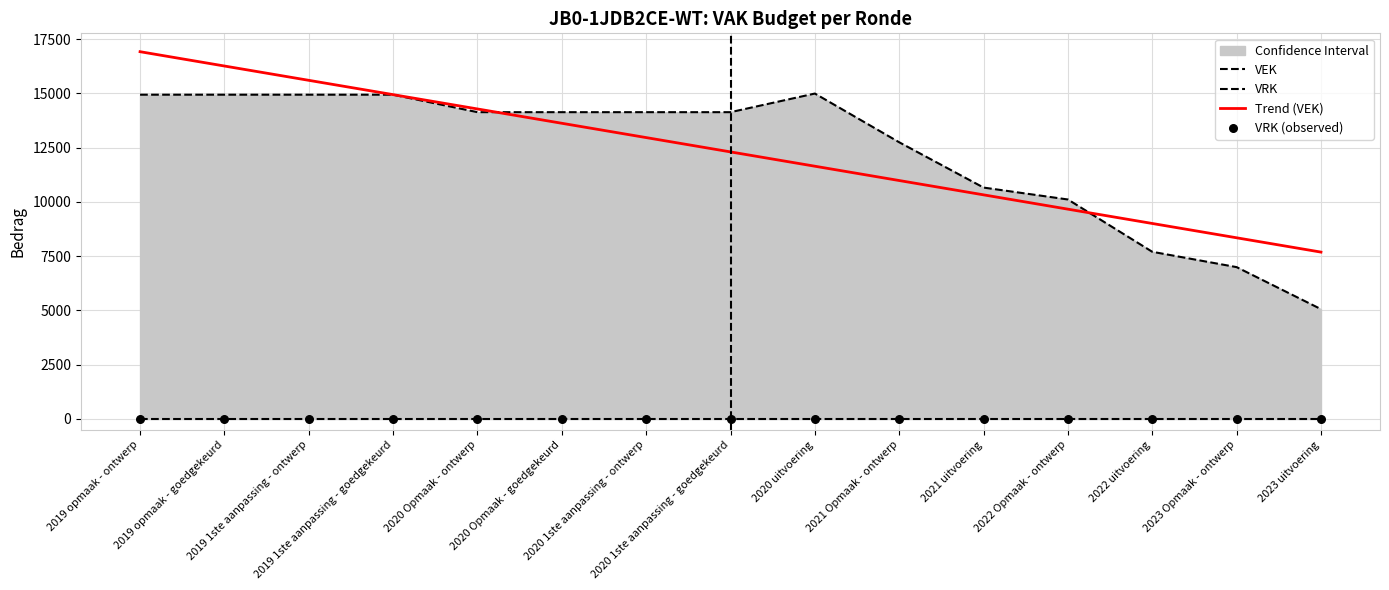

What is the total value across all series at 2019 1ste aanpassing - ontwerp?

30534.1